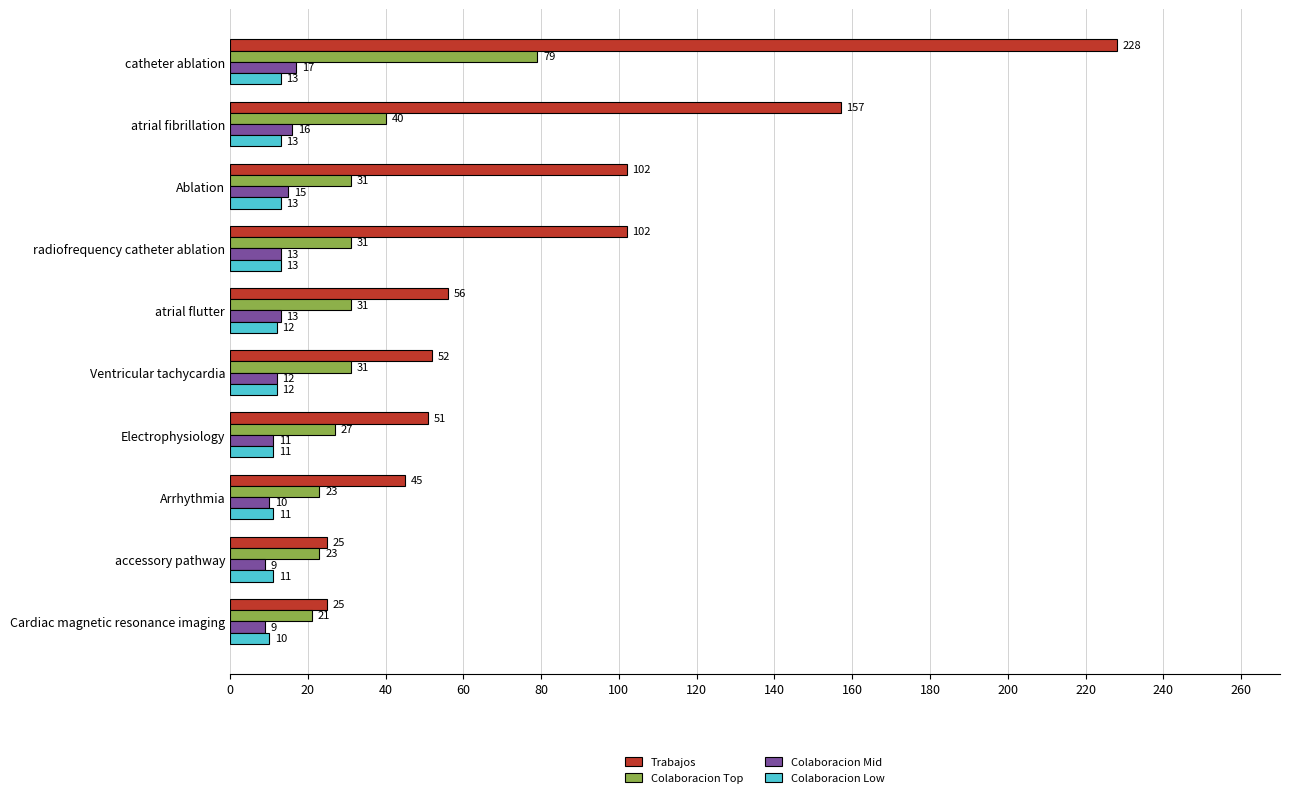

What is the lowest value of the Colaboracion Mid series?

9